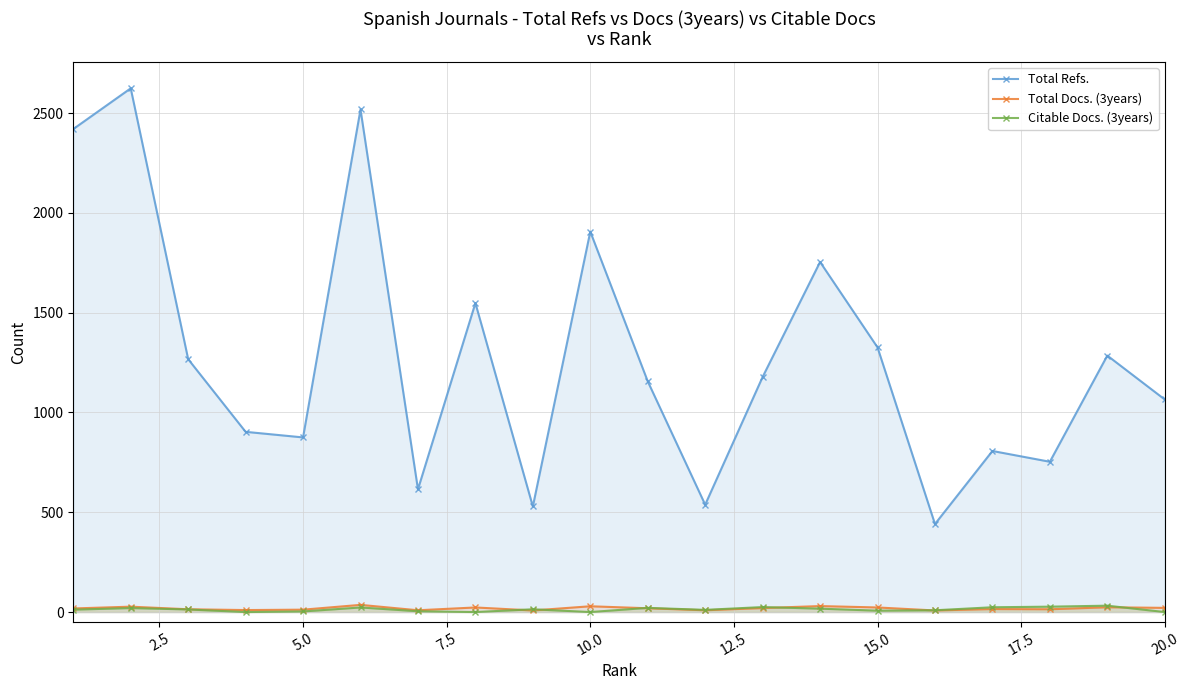

Which series has the largest total across all categories?

Total Refs.